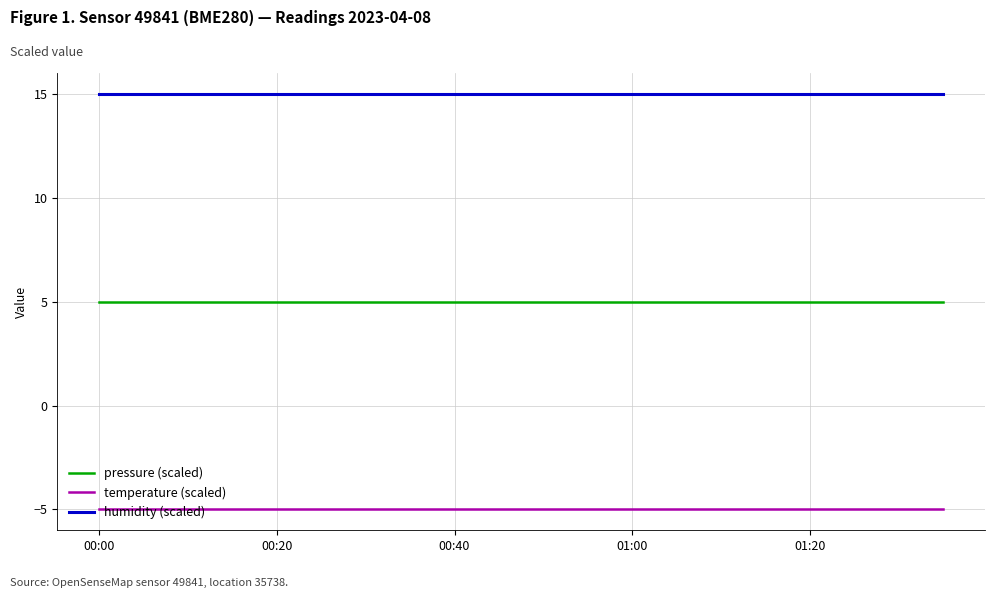

Rank the series by their average value, from highest to lowest.

humidity (scaled), pressure (scaled), temperature (scaled)